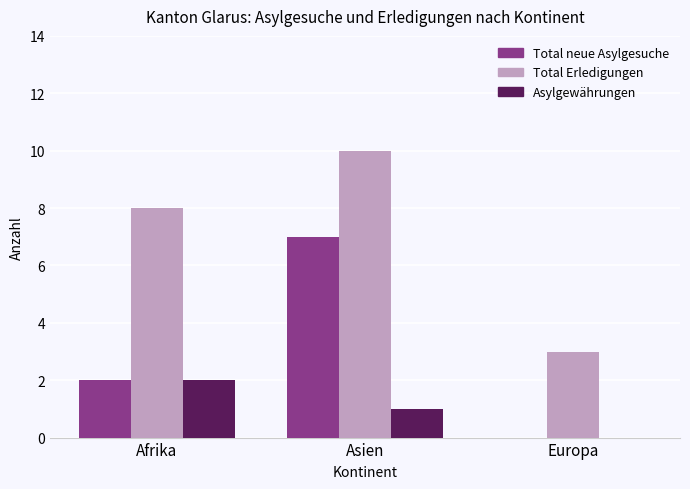

What is the greatest value displayed?

10